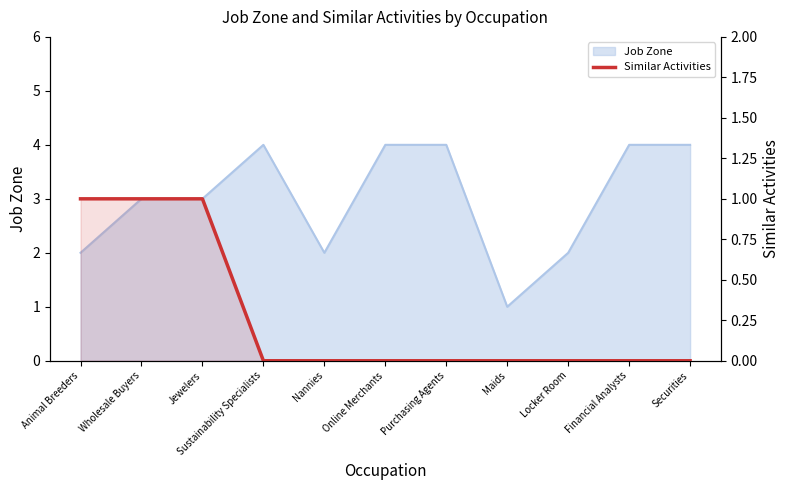

Reading left to right, extract all data points from this chart.

1	1	1	0	0	0	0	0	0	0	0